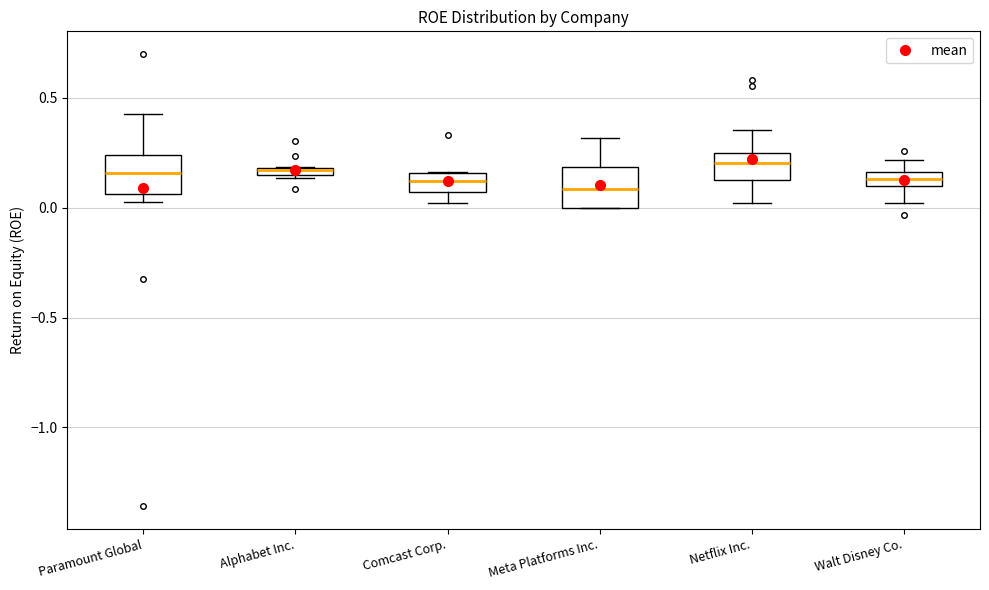

Where is the lower edge of the box for Paramount Global on the y-axis? The values are not printed on the chart, so give them approximately, as read against the axis.

0.05